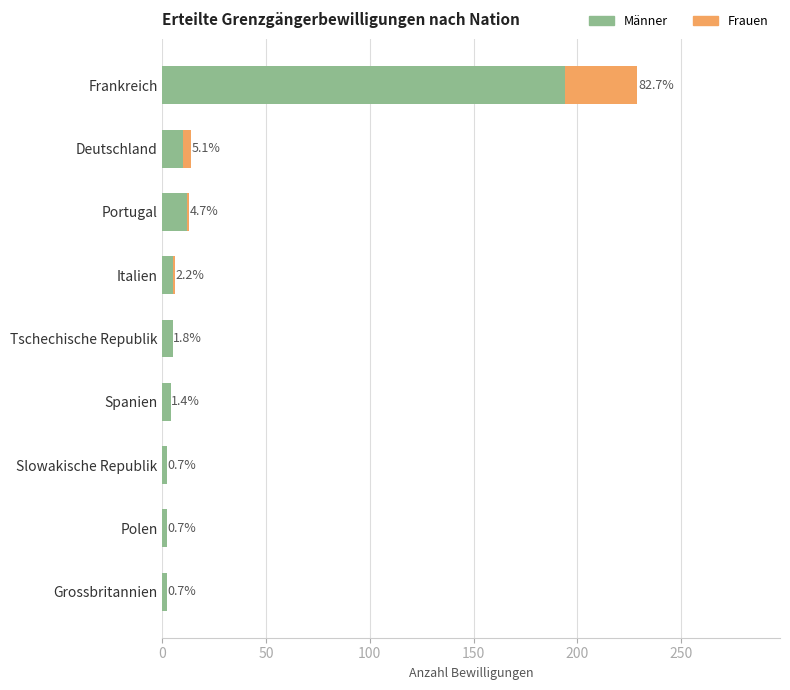

What are all the series names shown in the legend?

Männer, Frauen